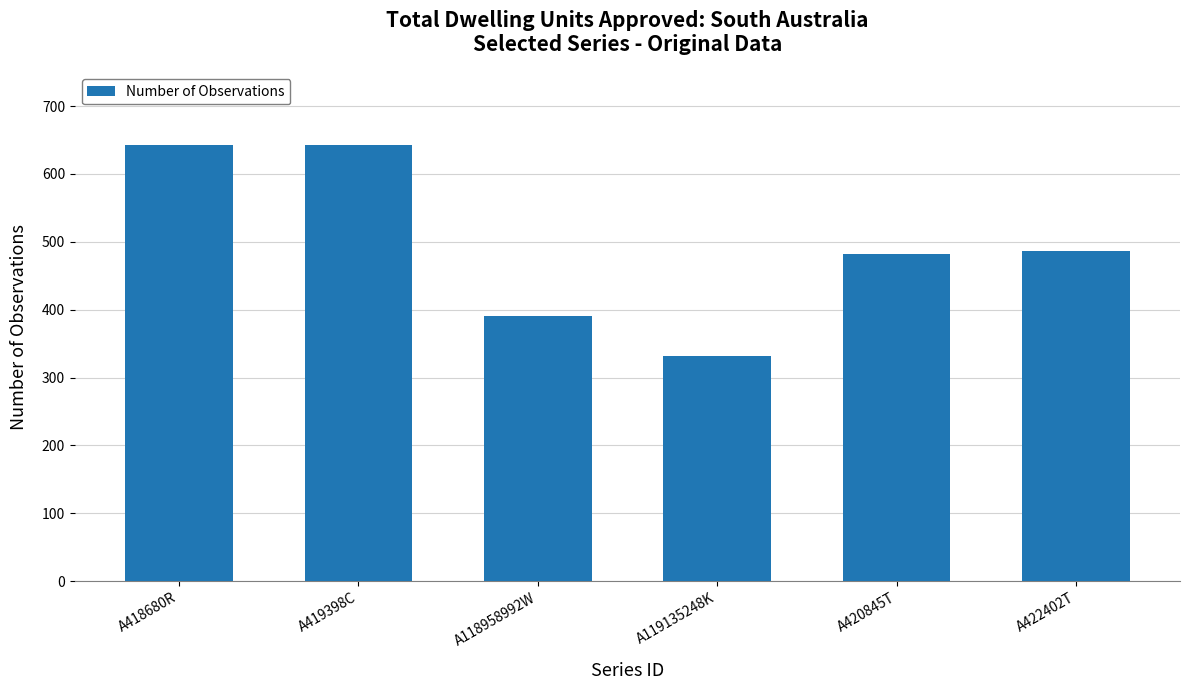

What is the sum of all values?

2977